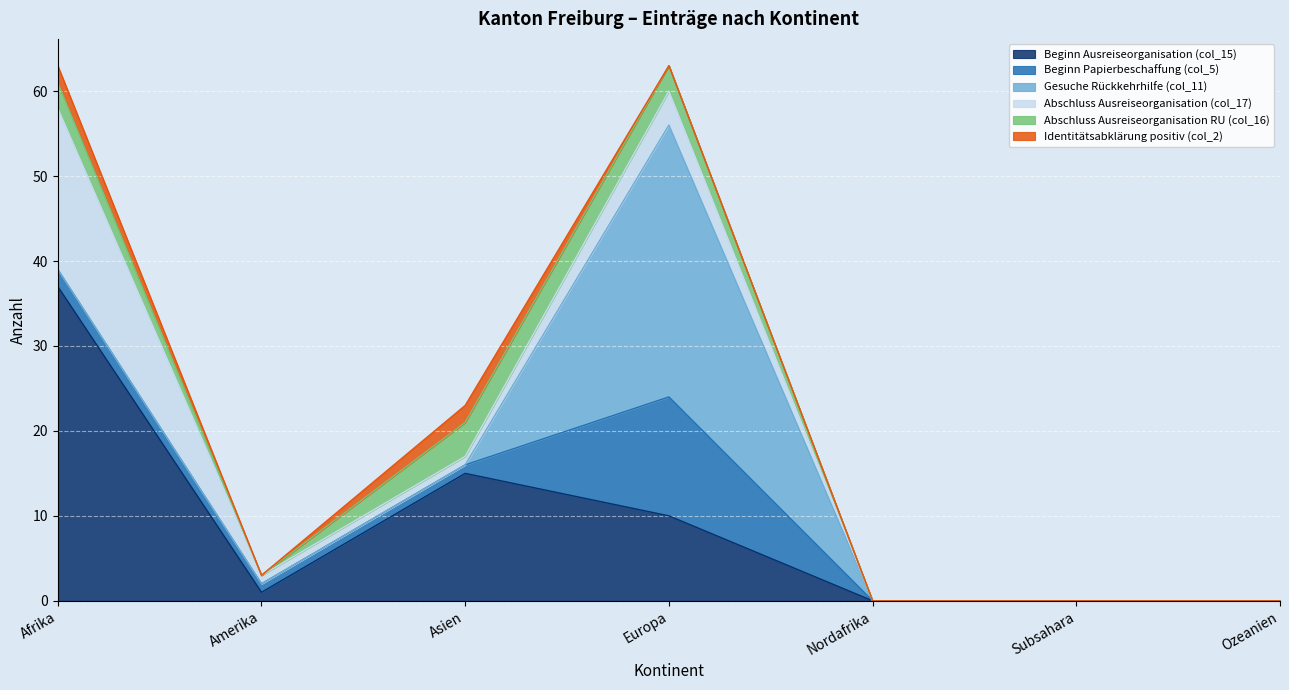

Read the Abschluss Ausreiseorganisation RU (col_16) value at Asien.

4